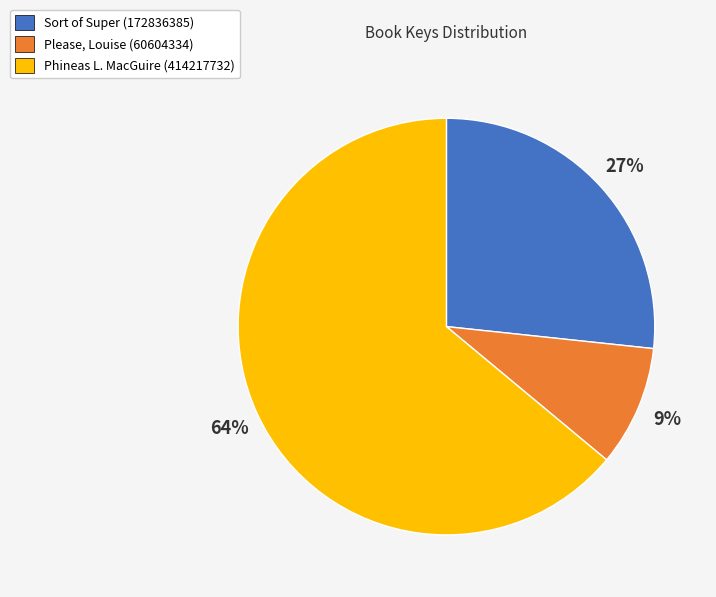

To the nearest percent, what is the average slice percentage?

33%